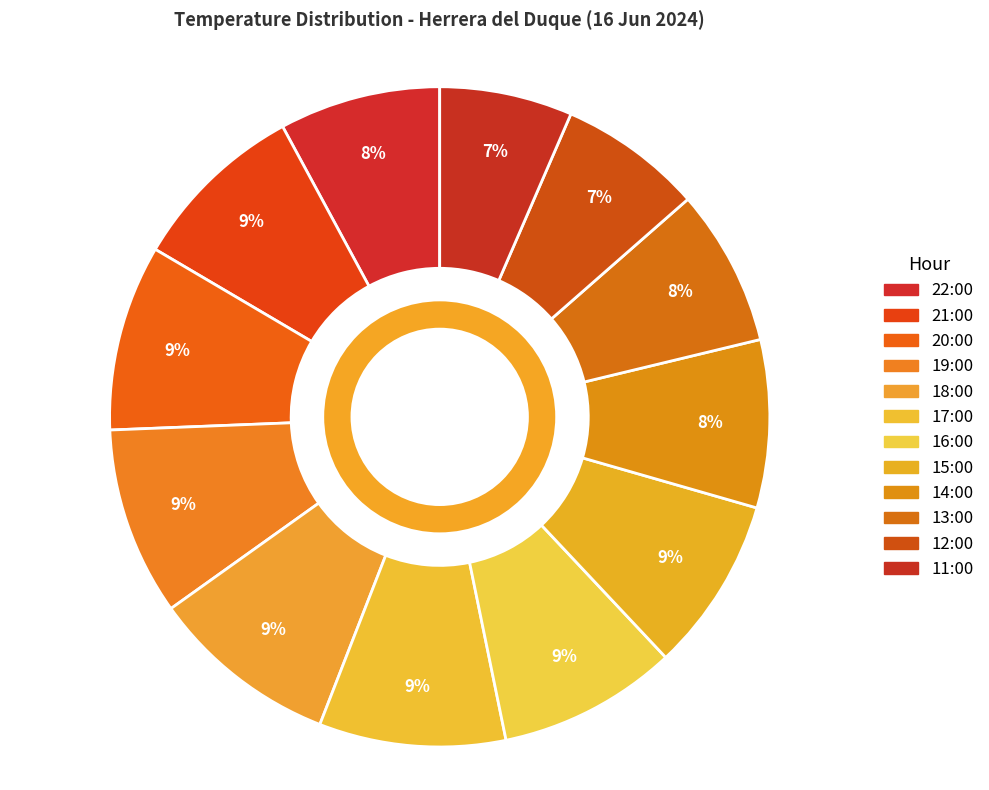

What percentage is the 11:00 slice, to the nearest percent?

7%